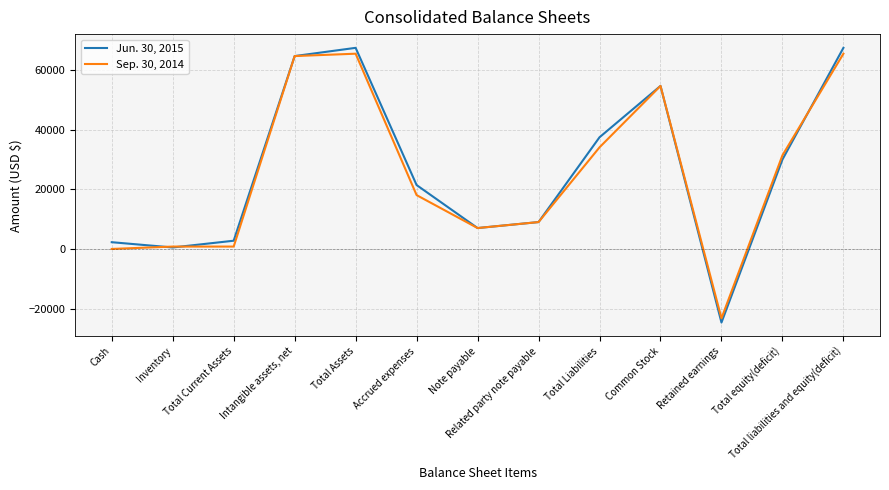

What is the maximum value for Jun. 30, 2015?

67348